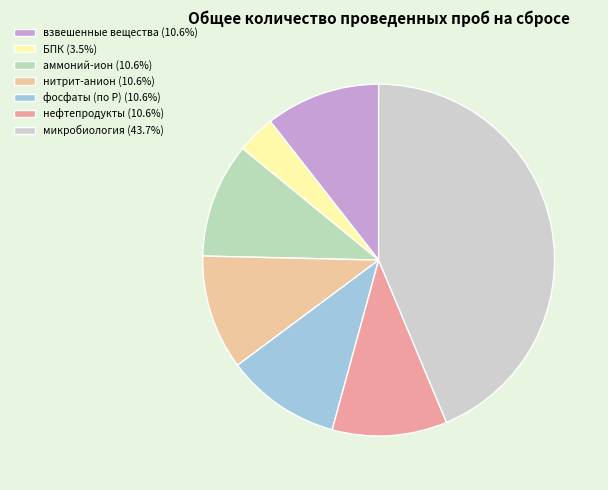

What percentage is the микробиология slice, to the nearest percent?

44%